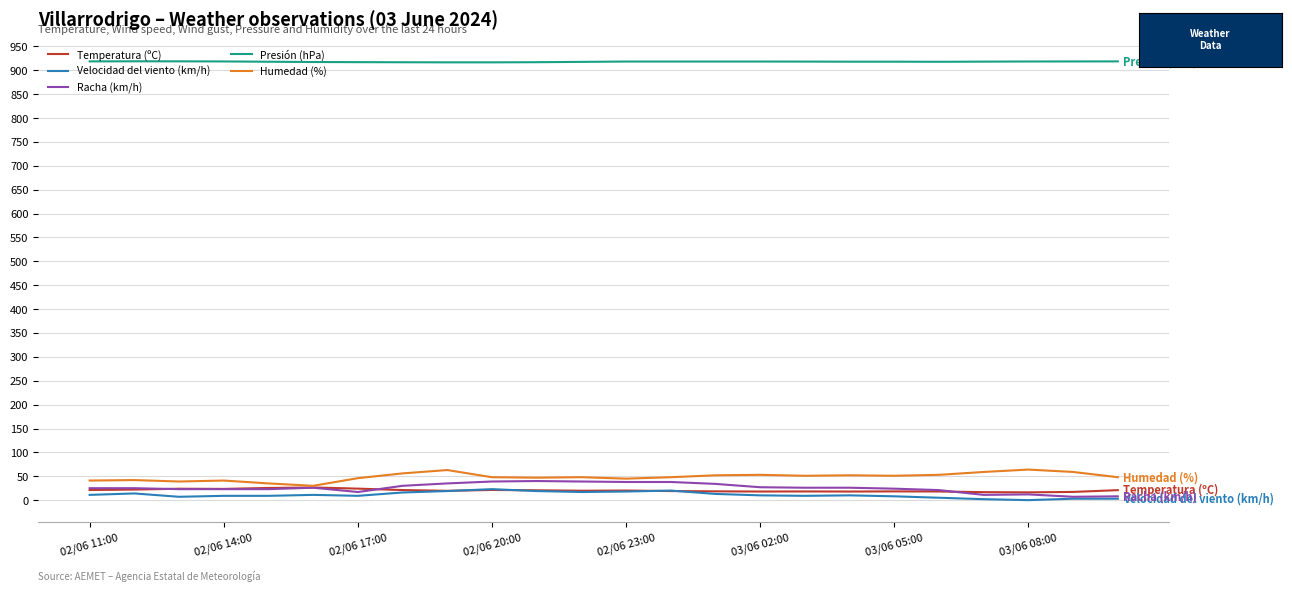

What is the maximum value for Racha (km/h)?

40.0